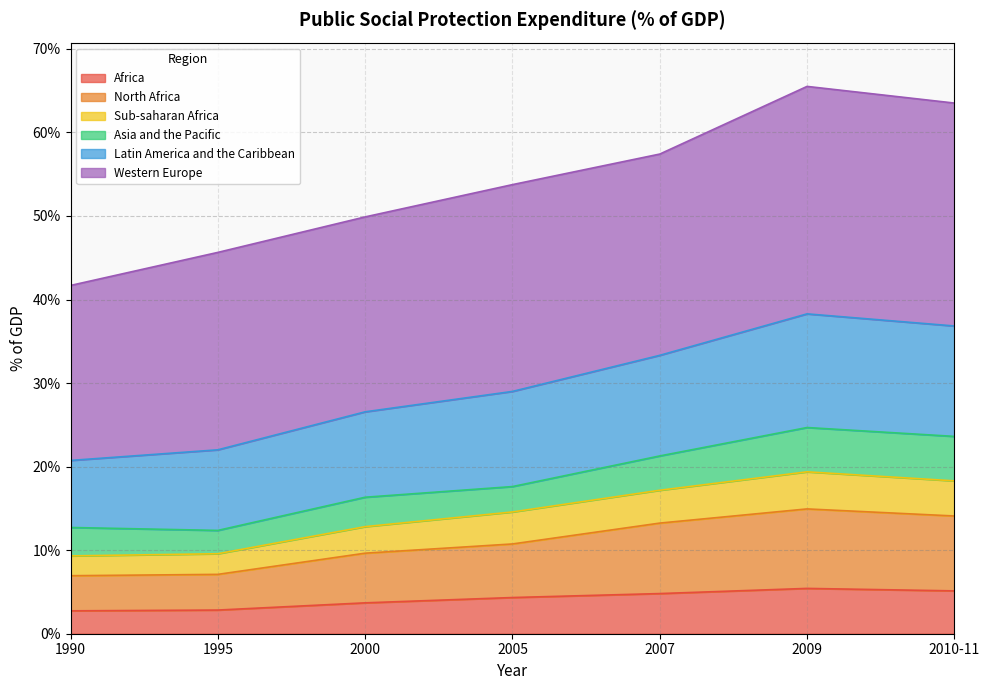

What is the total value across all series at 2007?

57.4